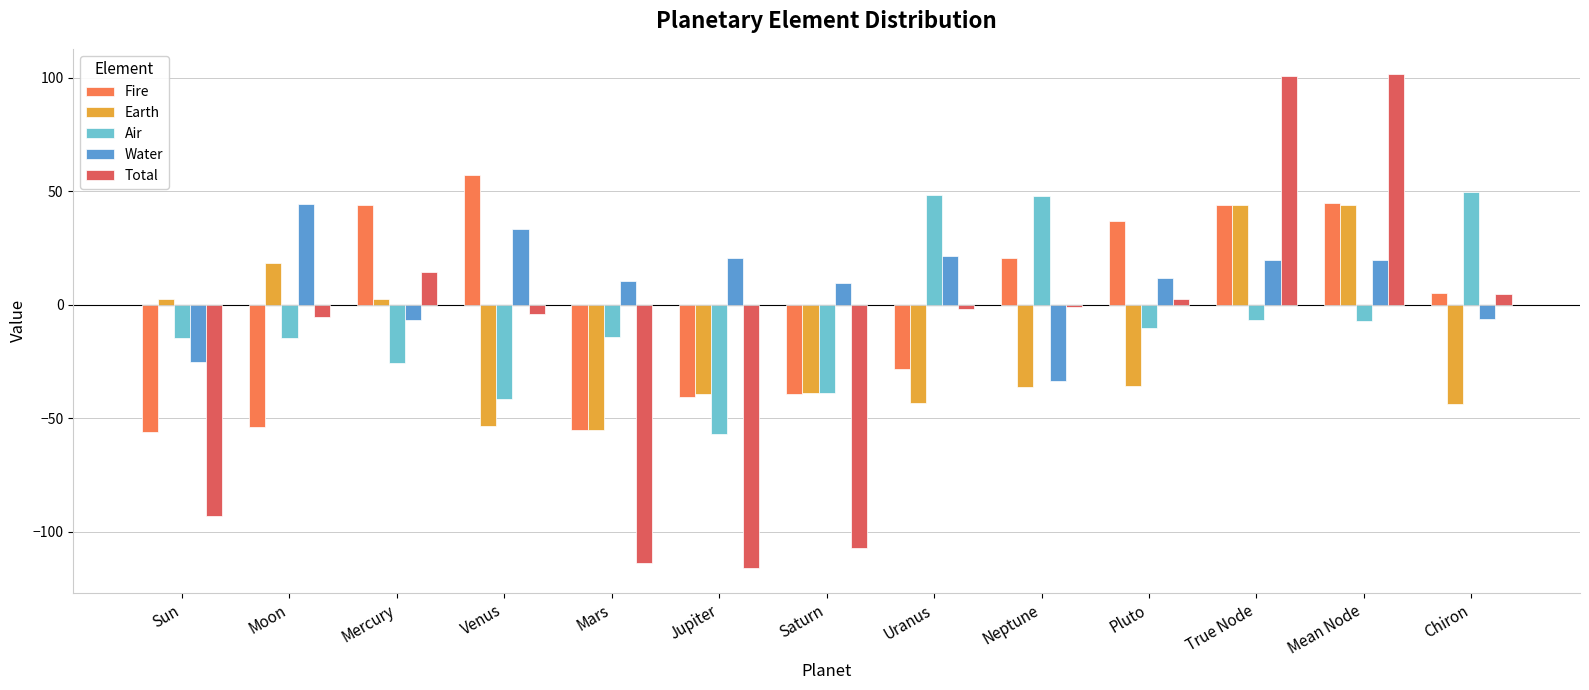

Is the value of Water at Sun greater than the value of Earth at Venus?

Yes